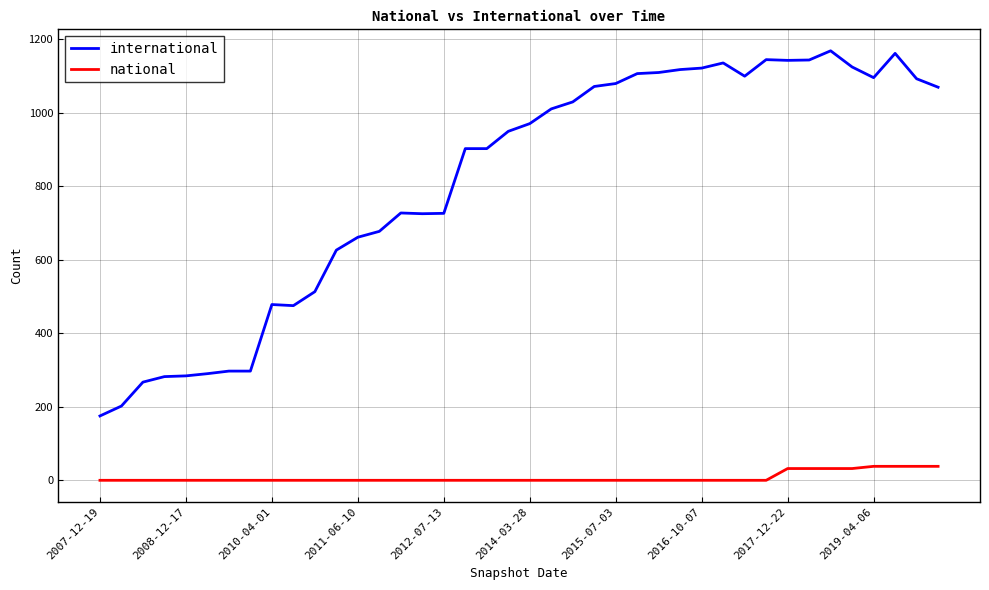

Rank the series by their average value, from lowest to highest.

national, international